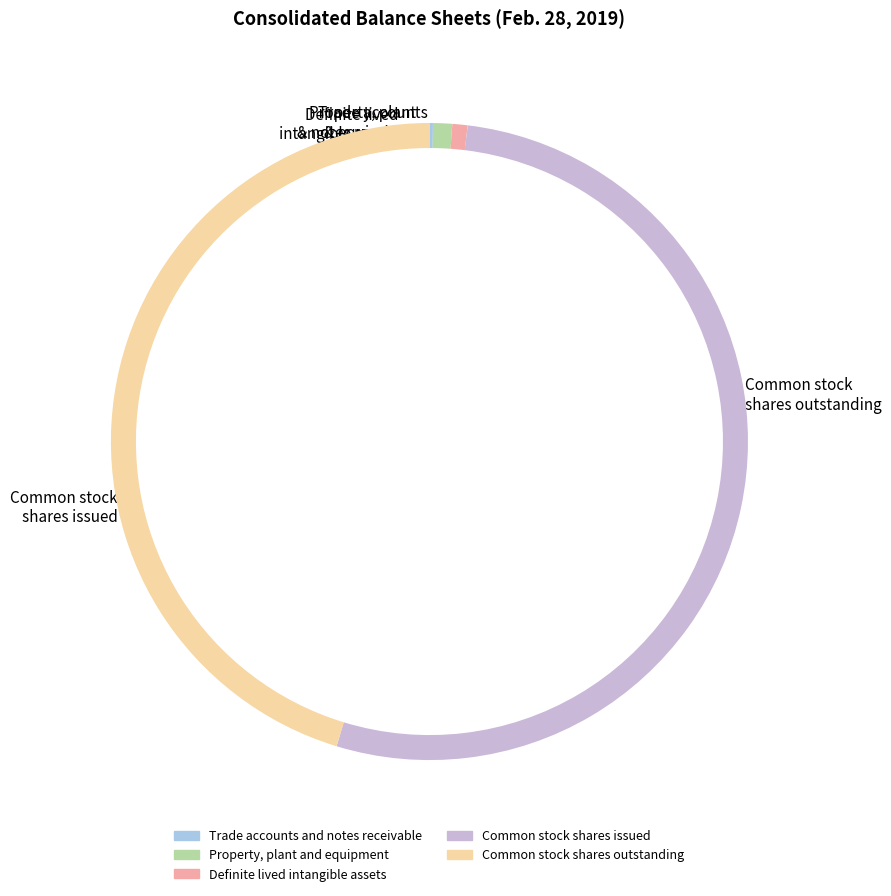

Count the number of slices in the pie.

5